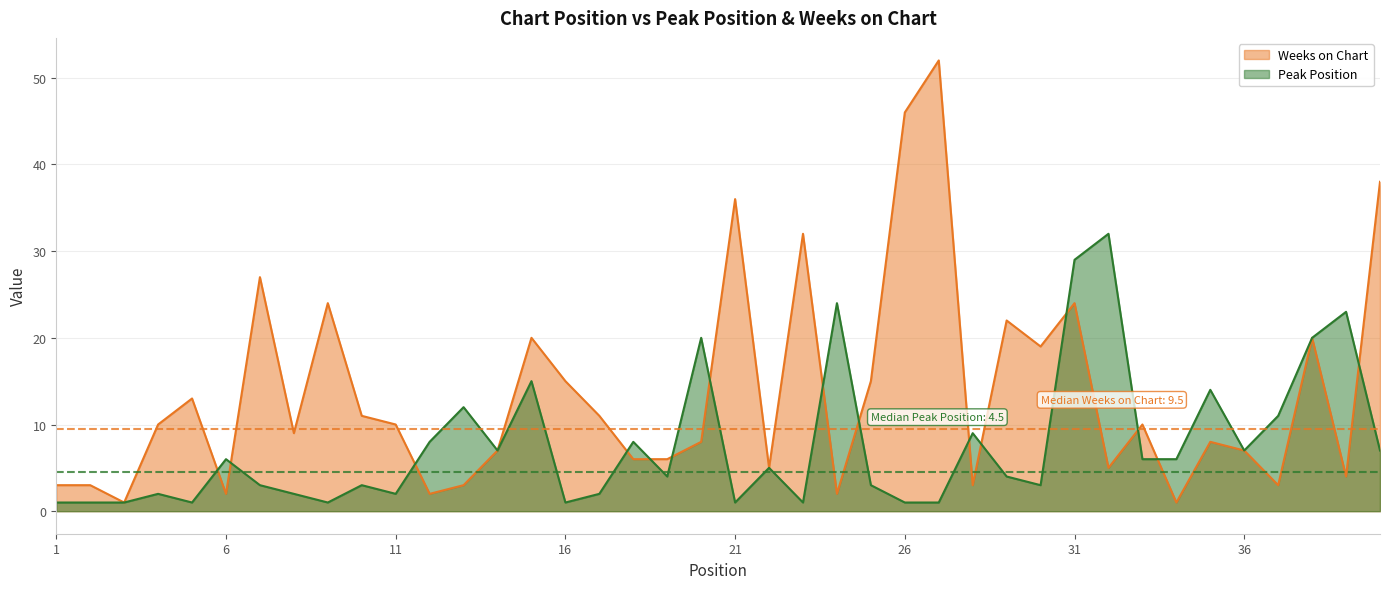

List the series in order of their peak value, lowest first.

Peak Position, Weeks on Chart